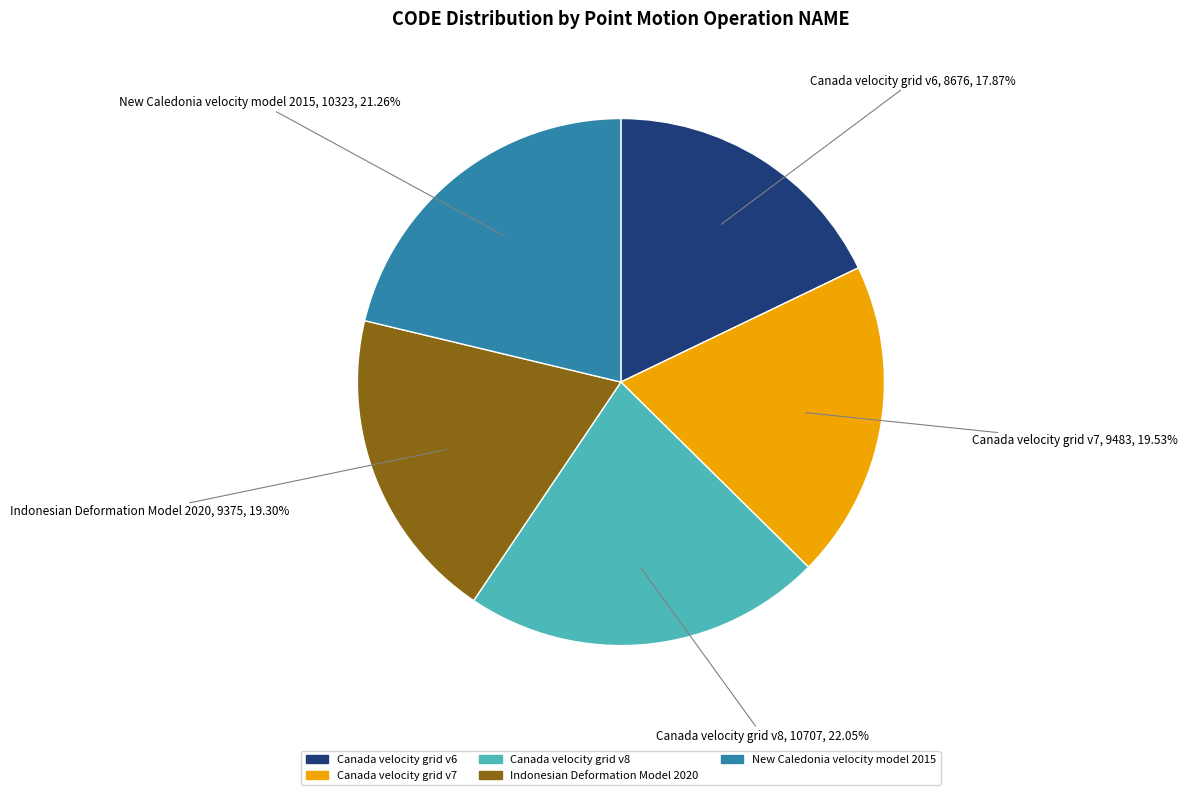

To the nearest percent, what portion does Canada velocity grid v6 represent?

18%